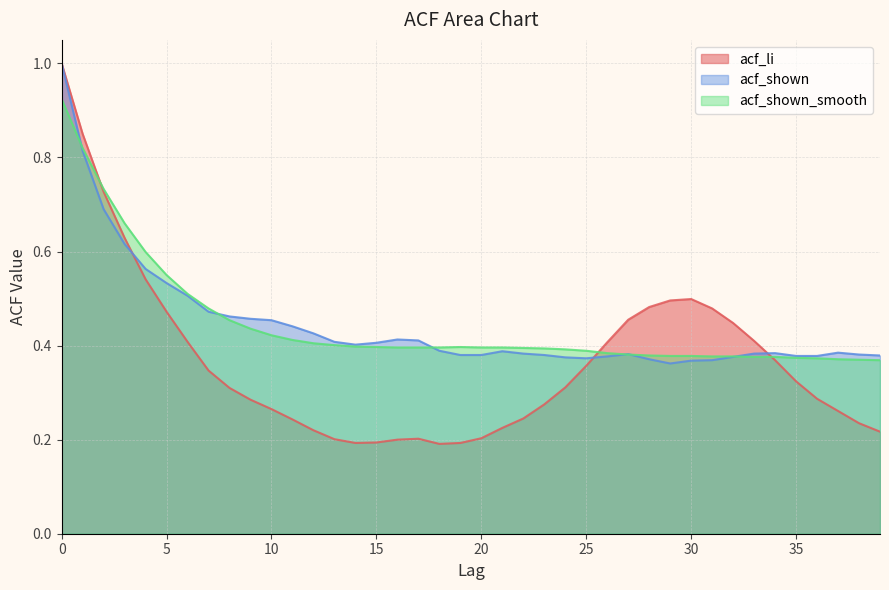

How many interior local peaks does the acf_shown_smooth series have?

1